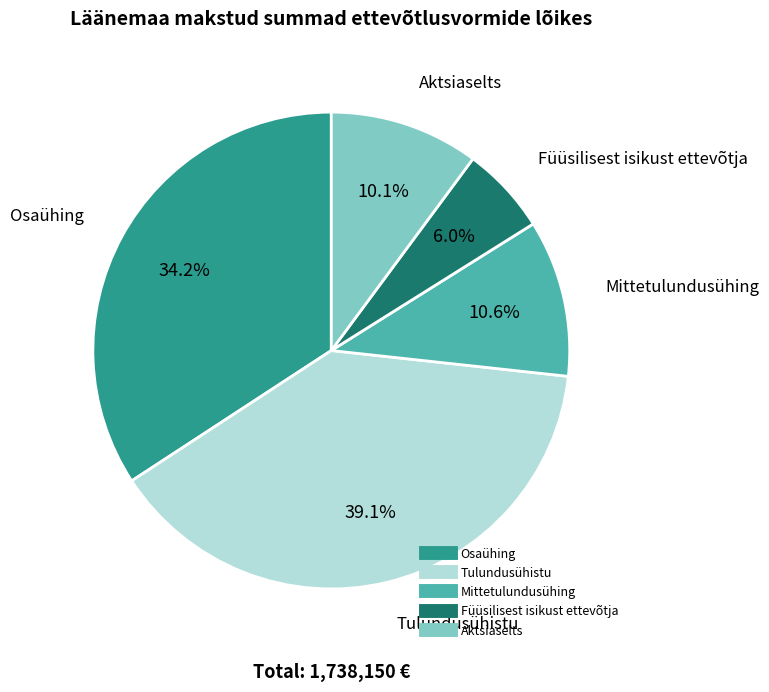

How many slices are in this pie chart?

5